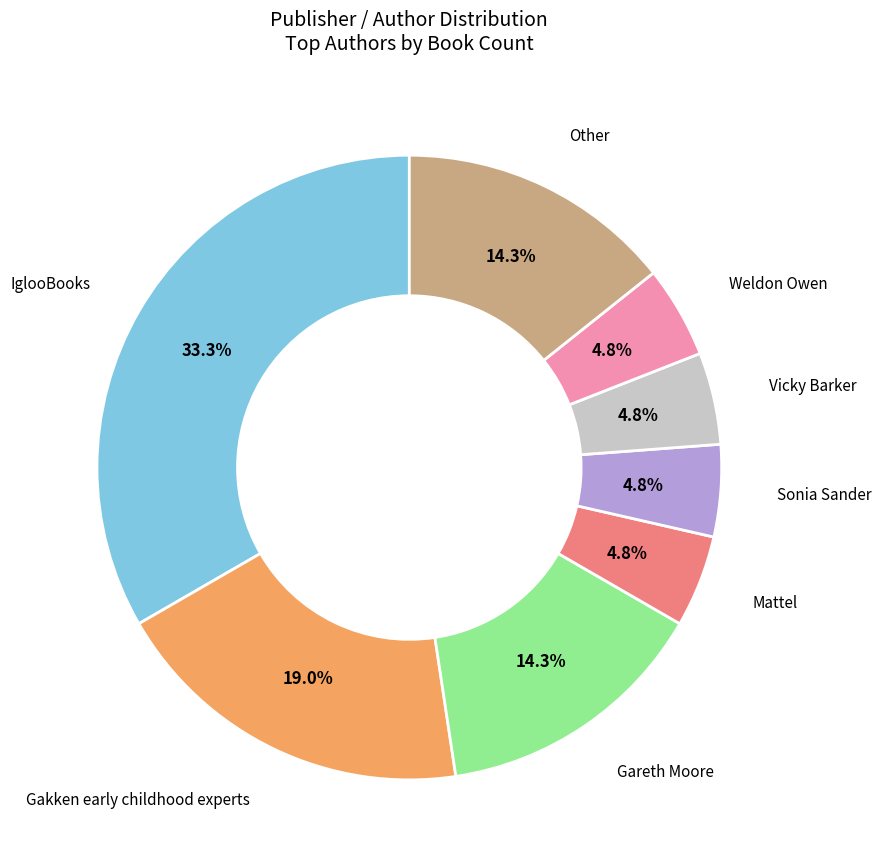

Is there a majority slice in this chart?

No